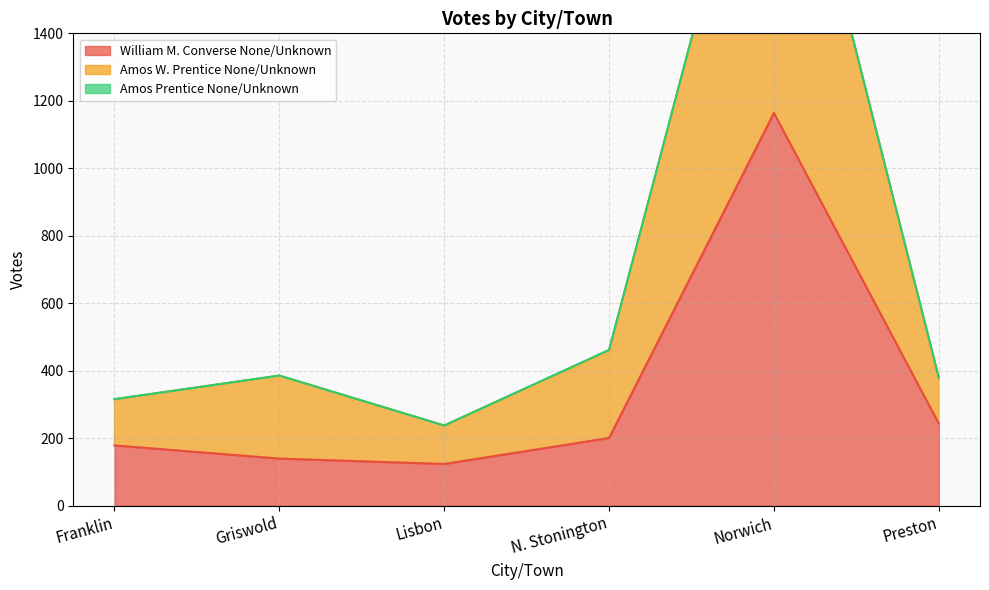

At which label does William M. Converse None/Unknown reach its peak?

Norwich